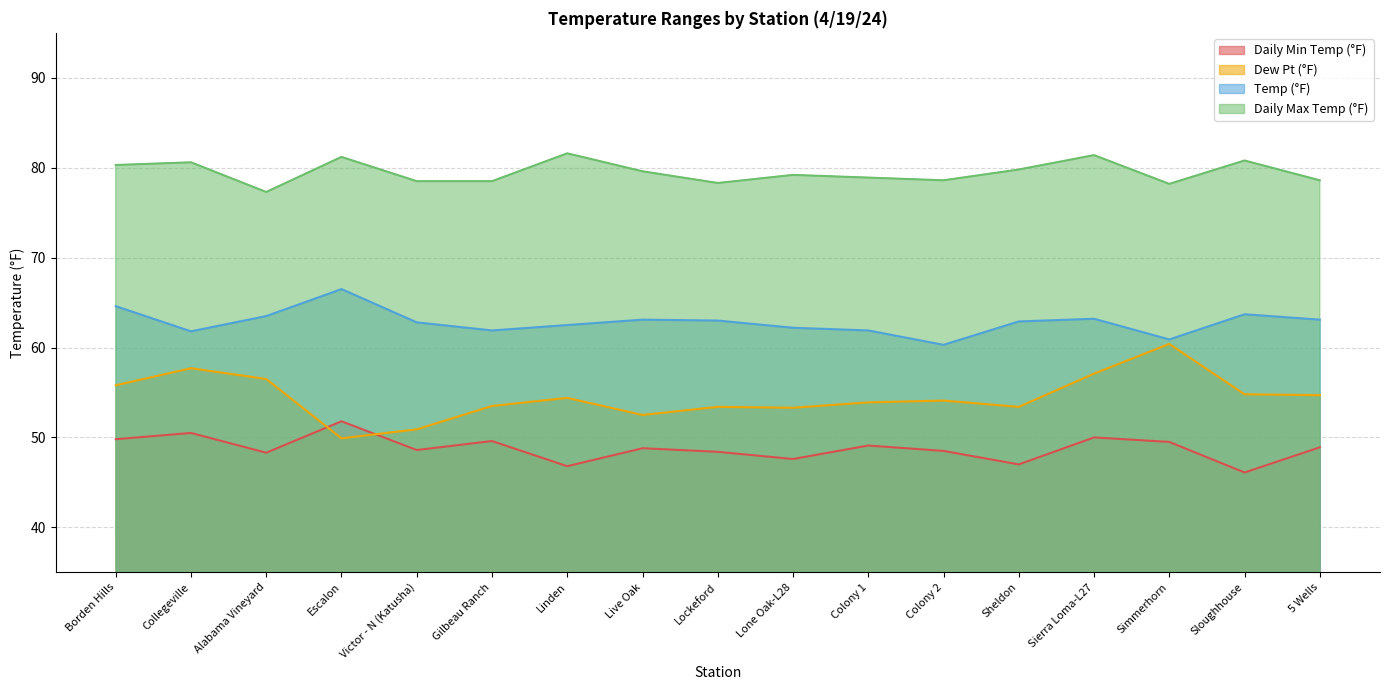

What is the label of the 13th point from the left?

Sheldon